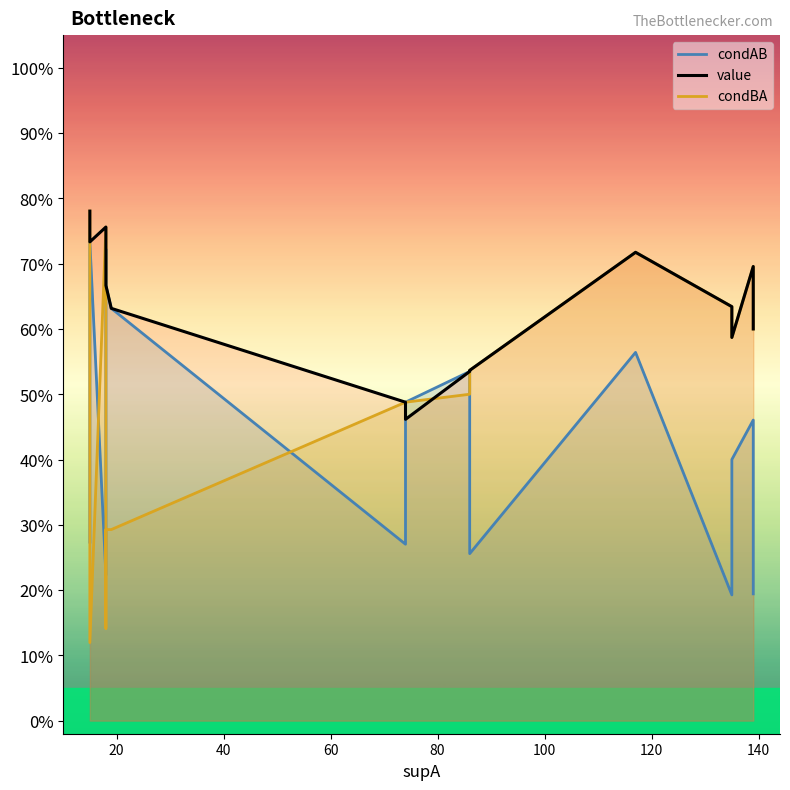

How many value values are between 0 and 1?

15